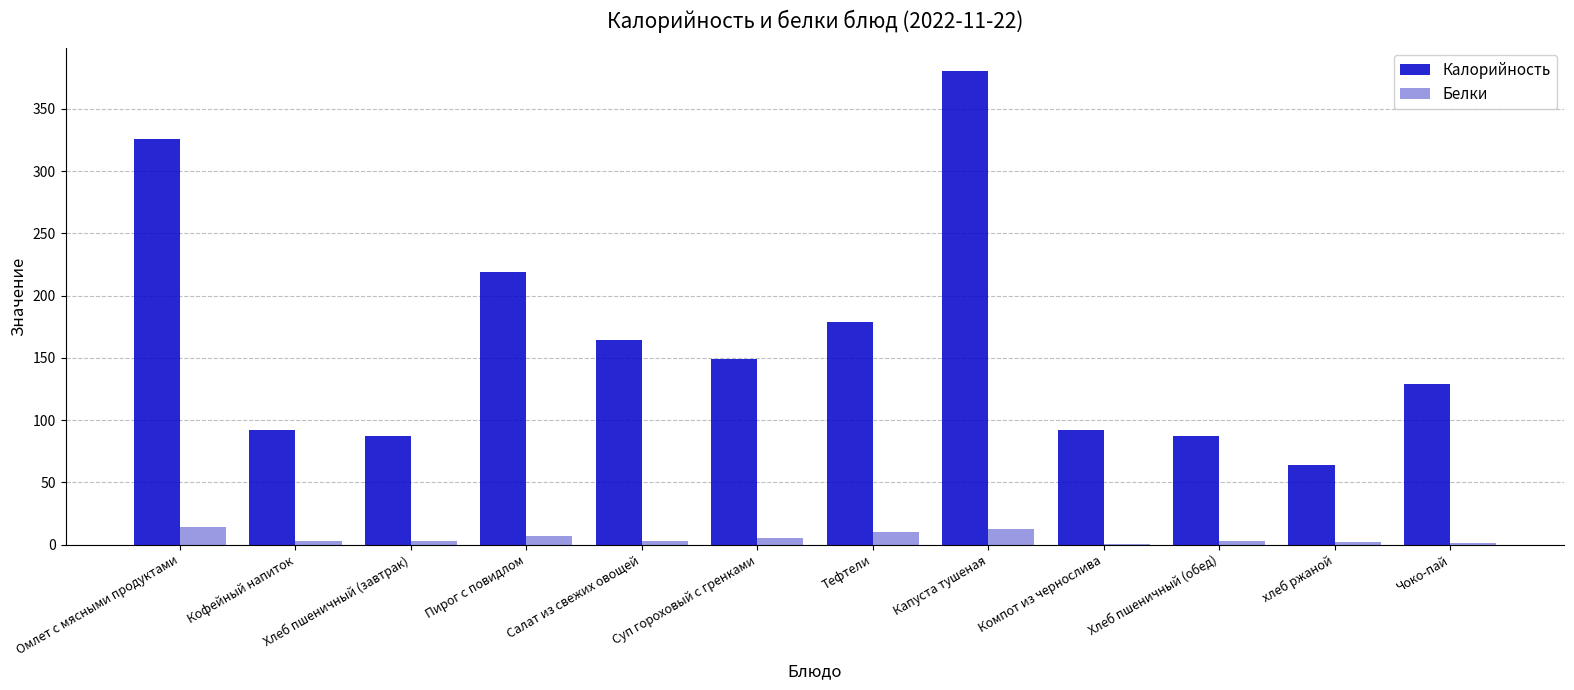

At which label does Калорийность reach its peak?

Капуста тушеная